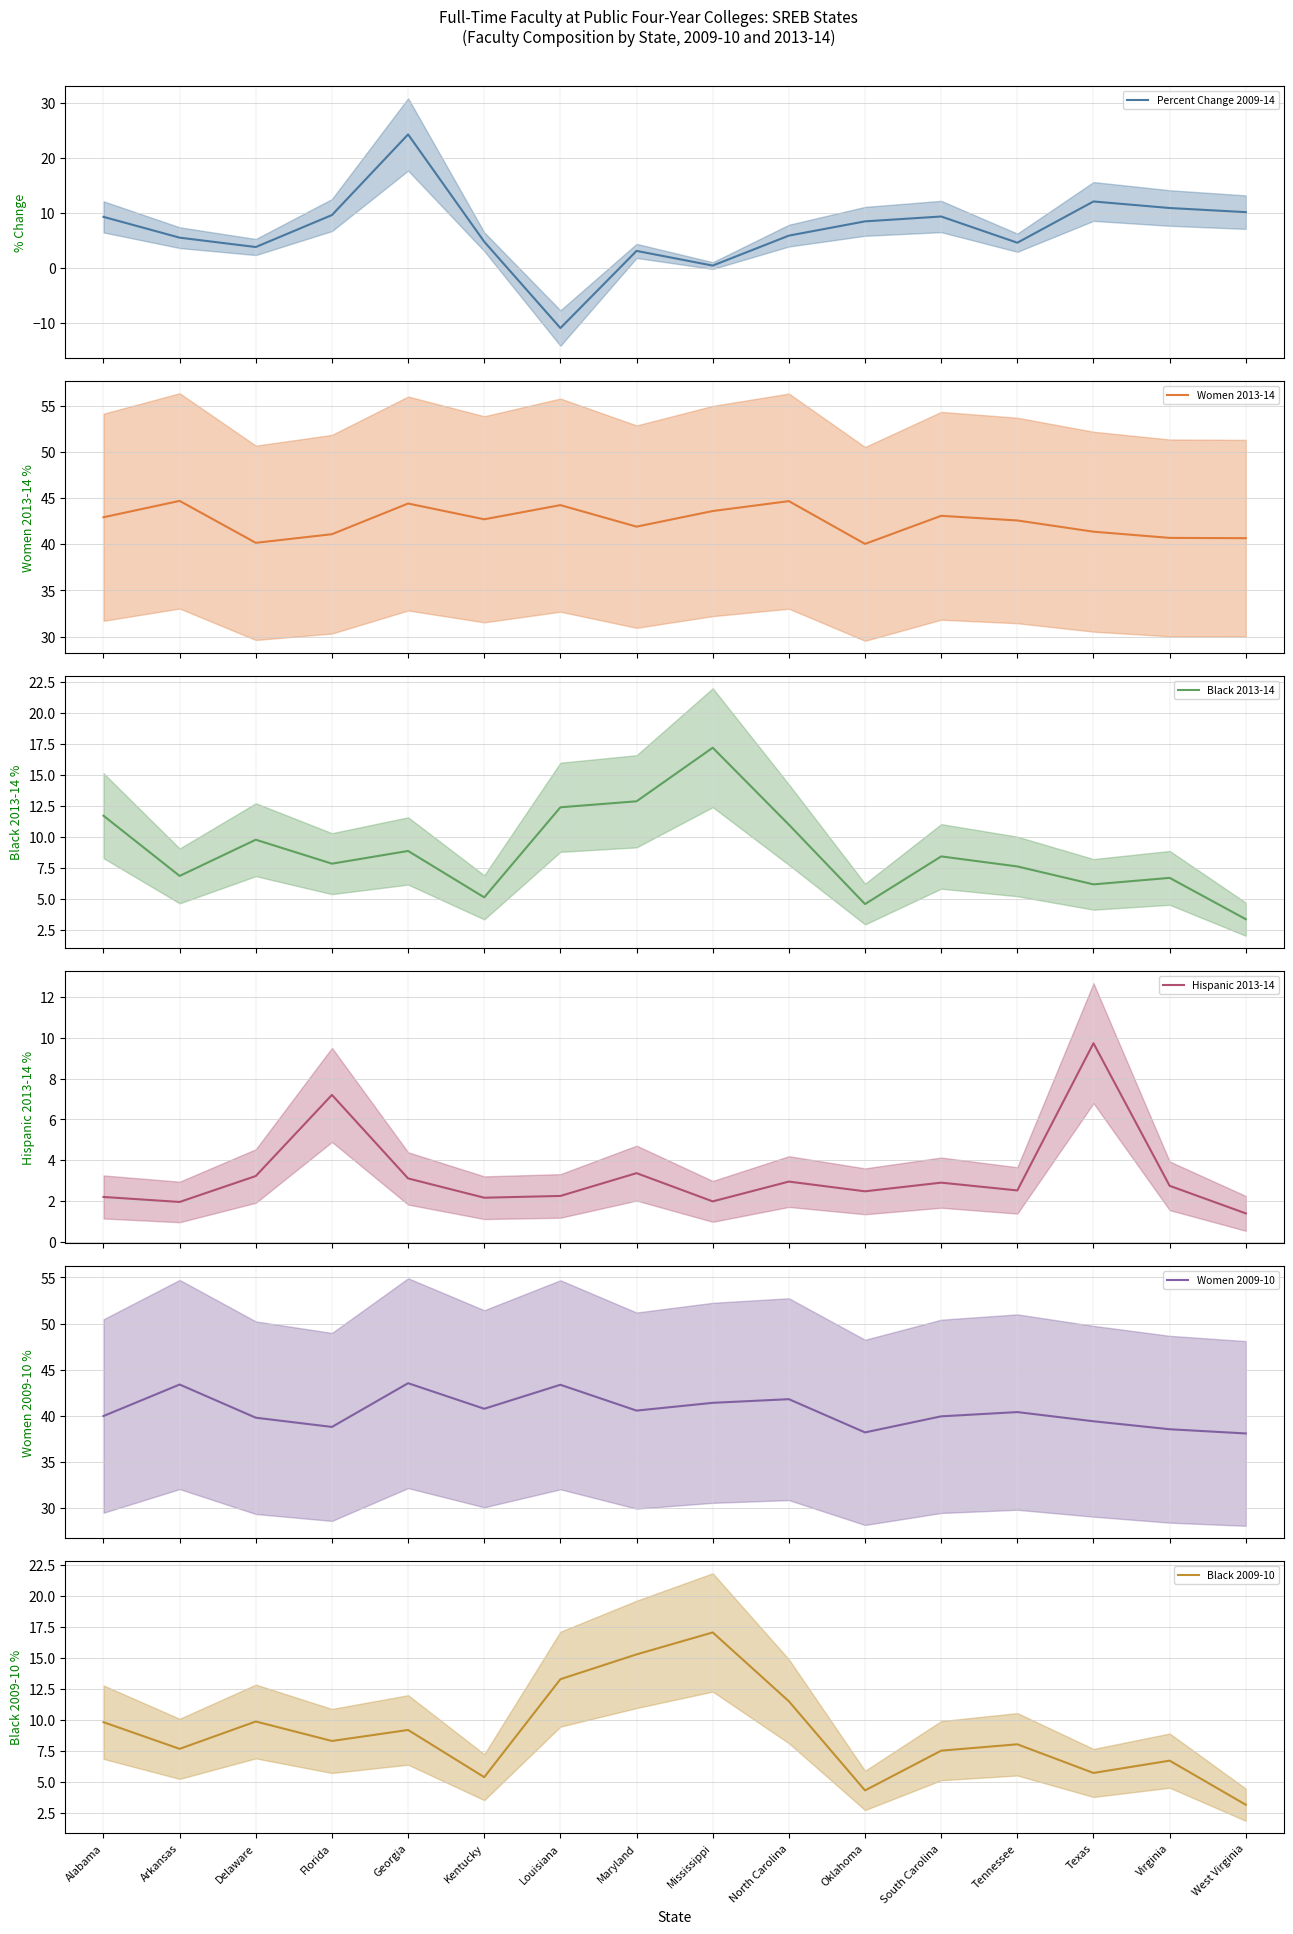

True or false: Hispanic 2013-14 and Black 2013-14 cross at least once.

True